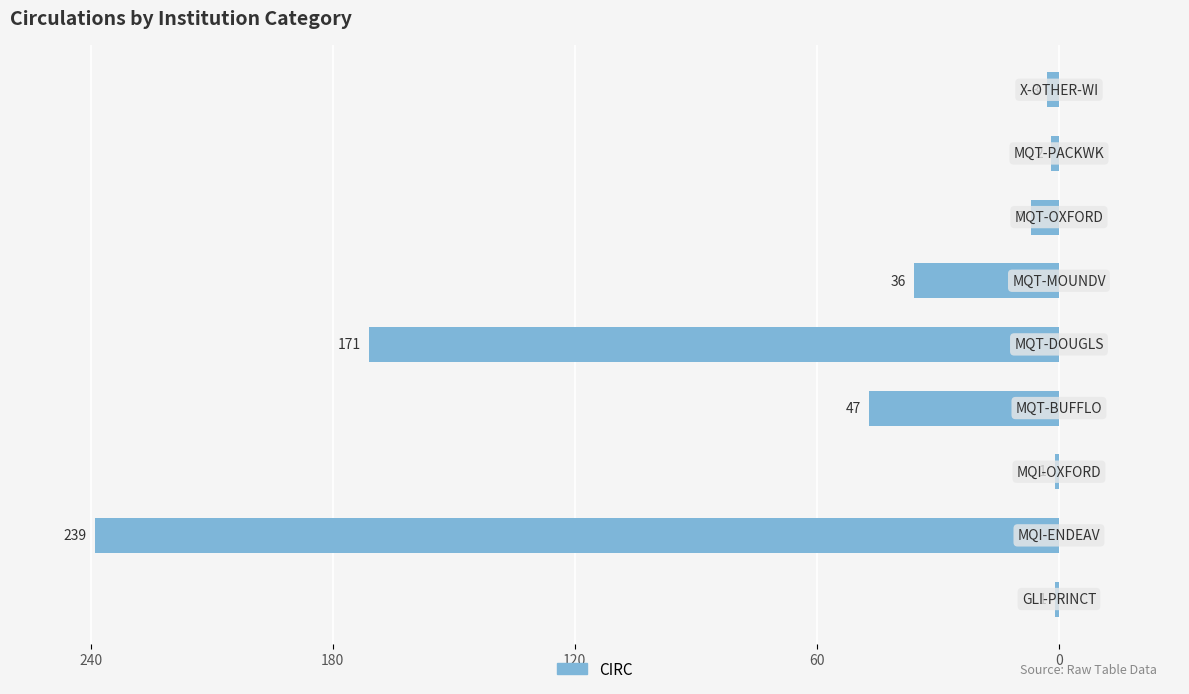

How many bars are there in total?

9